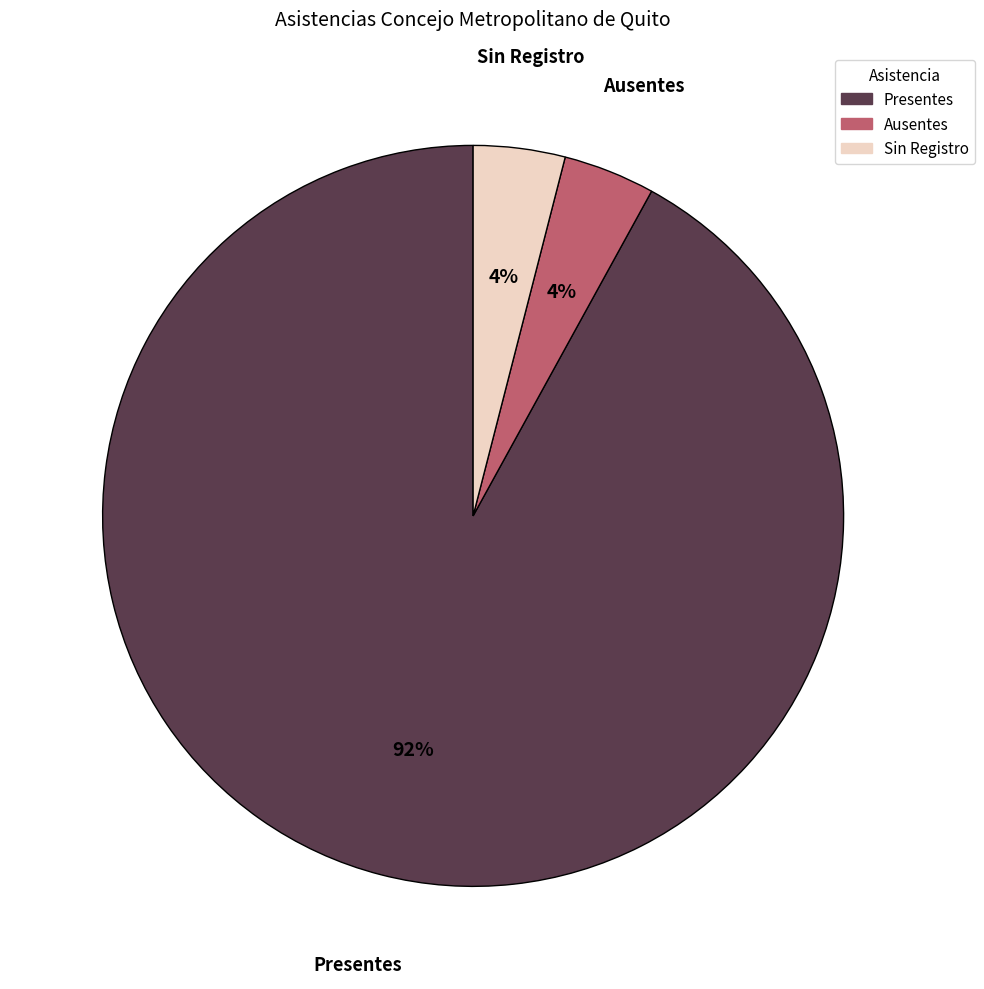

Is it true that Ausentes is 4% of the pie?

True